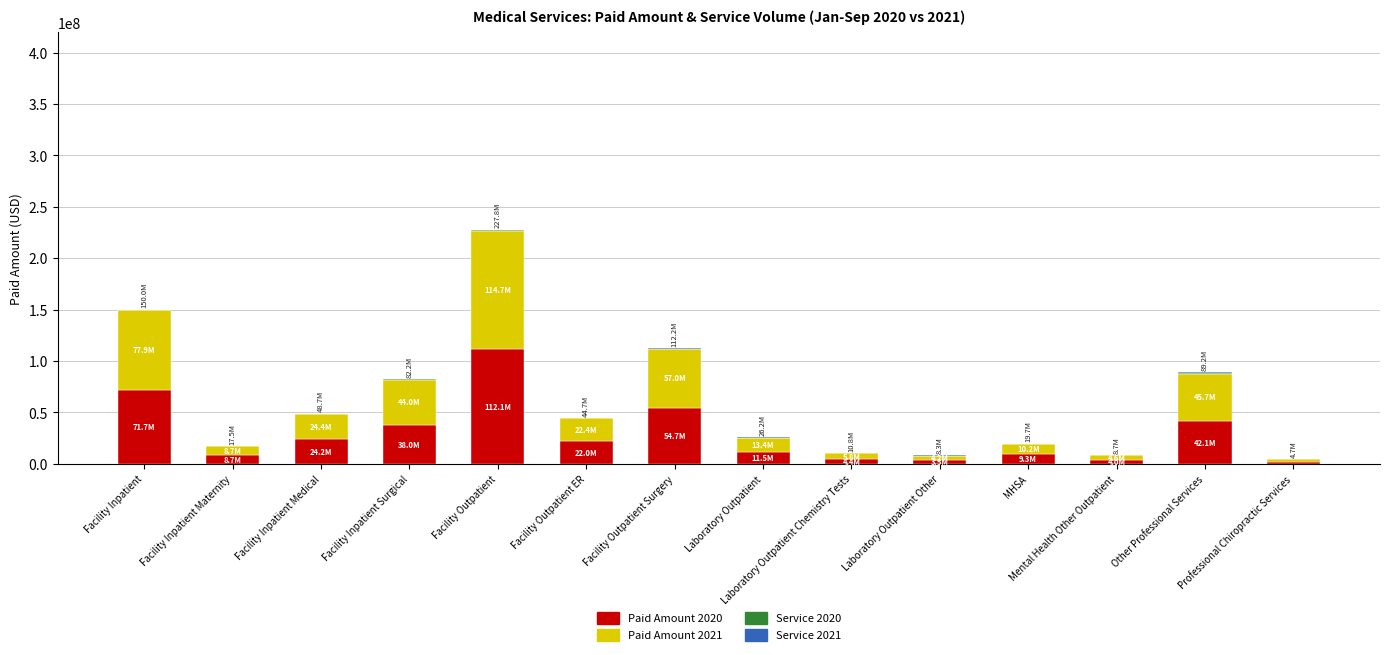

The value of Paid Amount 2020 at Facility Outpatient ER is 22005530.9. True or false?

True